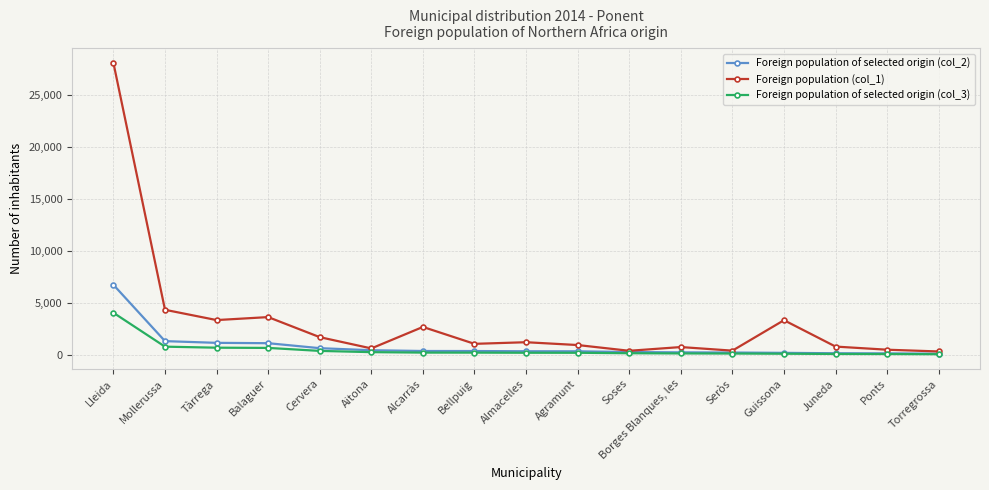

What is the value of the Foreign population (col_1) point at the 2nd from the left?

4350